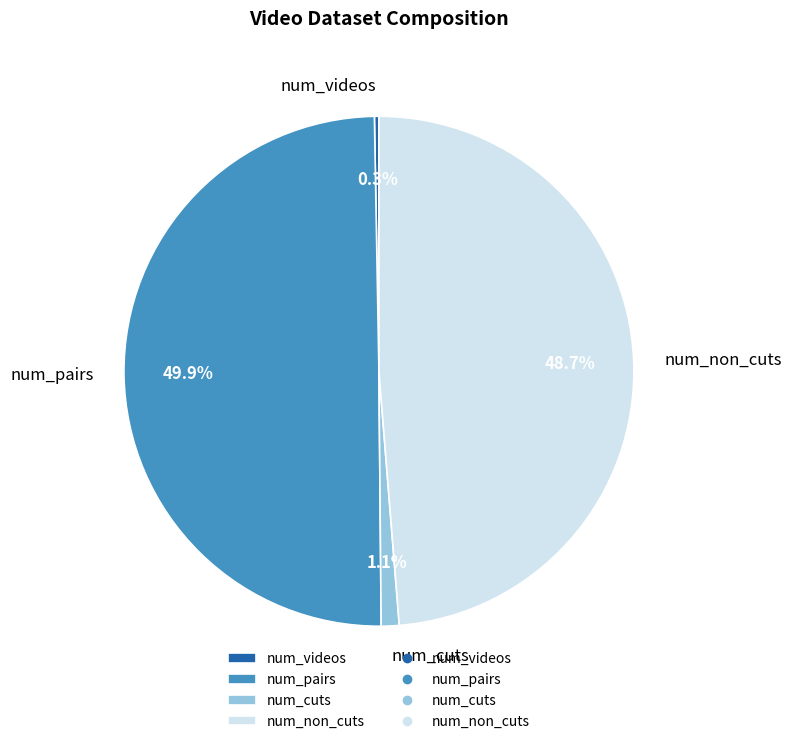

Between num_pairs and num_videos, which is larger?

num_pairs